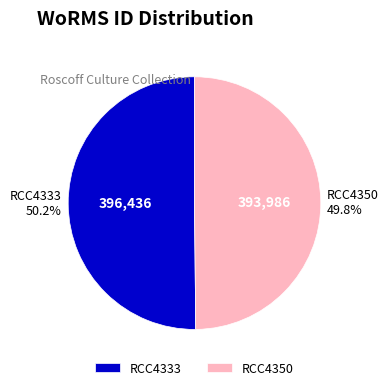

Is it true that RCC4333 is 50% of the pie?

True